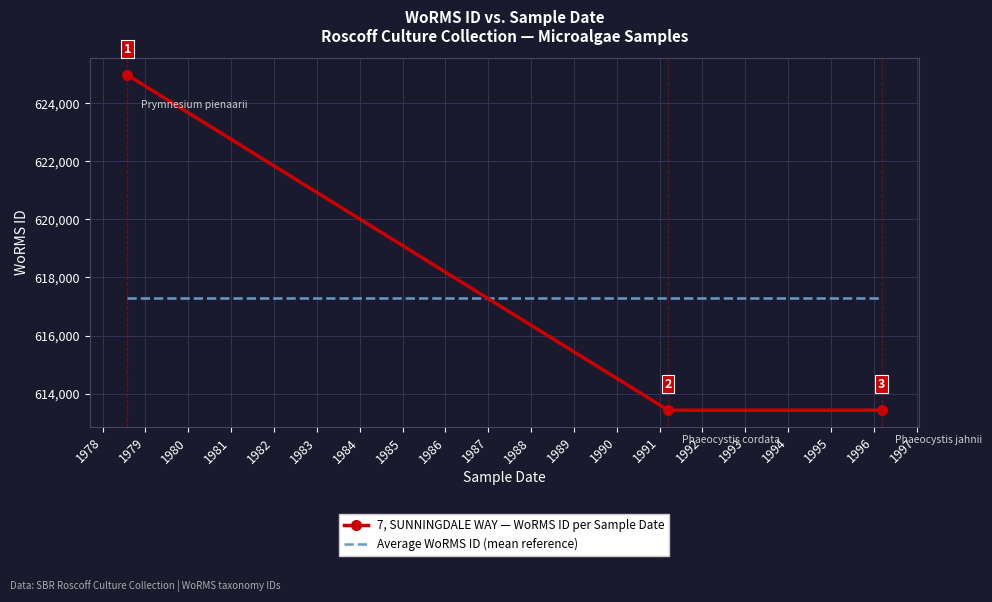

What is the lowest value of the Average WoRMS ID (mean reference) series?

617277